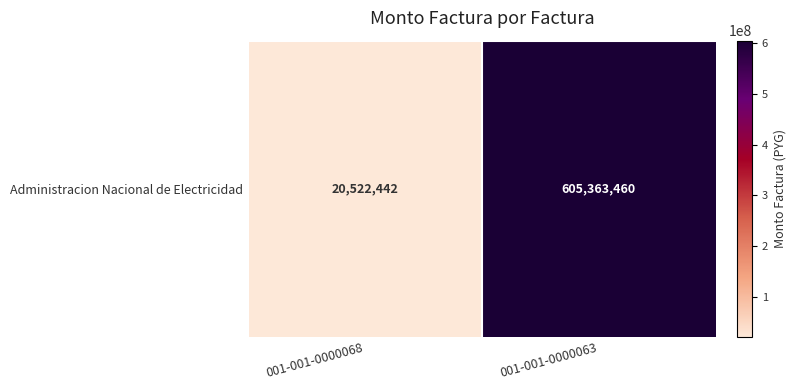

What is the approximate value at 001-001-0000068, to the nearest 50?

20522450